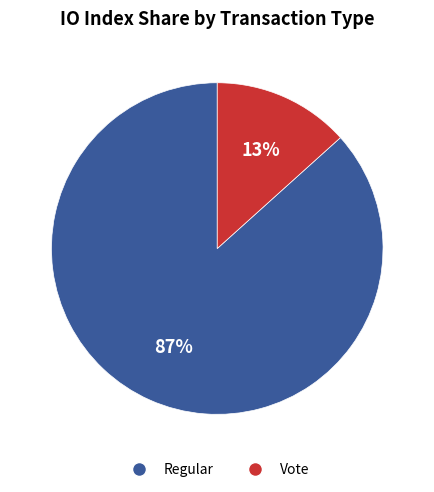

Which has a higher value, Regular or Vote?

Regular